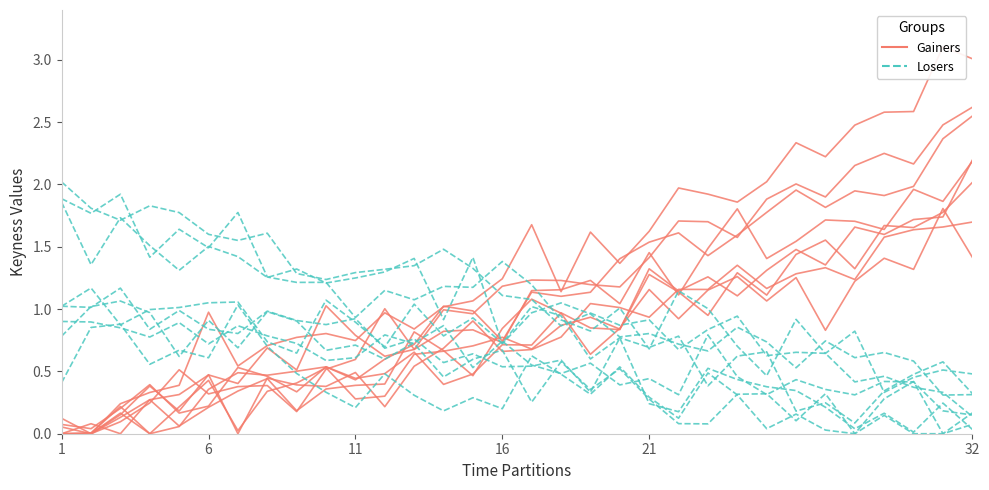

Is it true that Gainers equals 1.5 at 17?

False